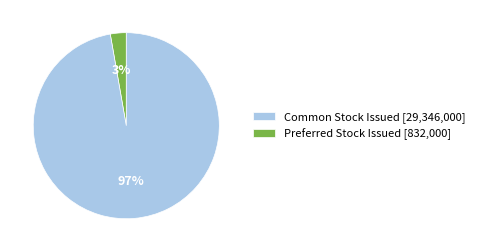

To the nearest percent, what is the average slice percentage?

50%